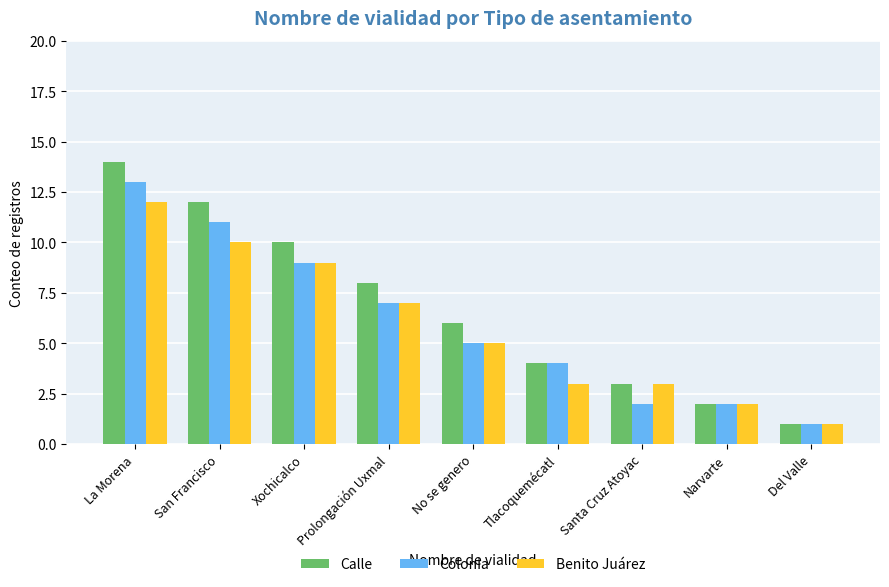

Reading right to left, transcribe all the data shown in this chart.

Calle: 1	2	3	4	6	8	10	12	14
Colonia: 1	2	2	4	5	7	9	11	13
Benito Juárez: 1	2	3	3	5	7	9	10	12